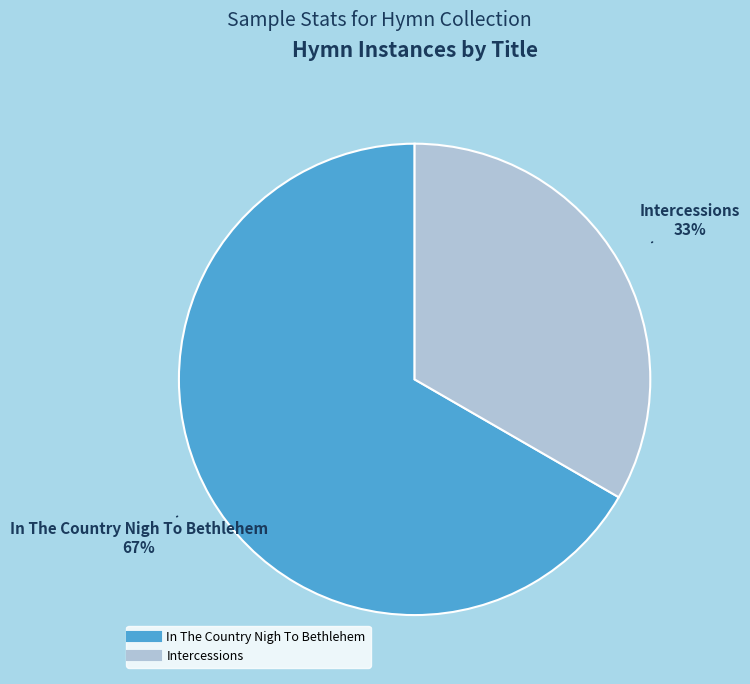

Between Intercessions and In The Country Nigh To Bethlehem, which is larger?

In The Country Nigh To Bethlehem